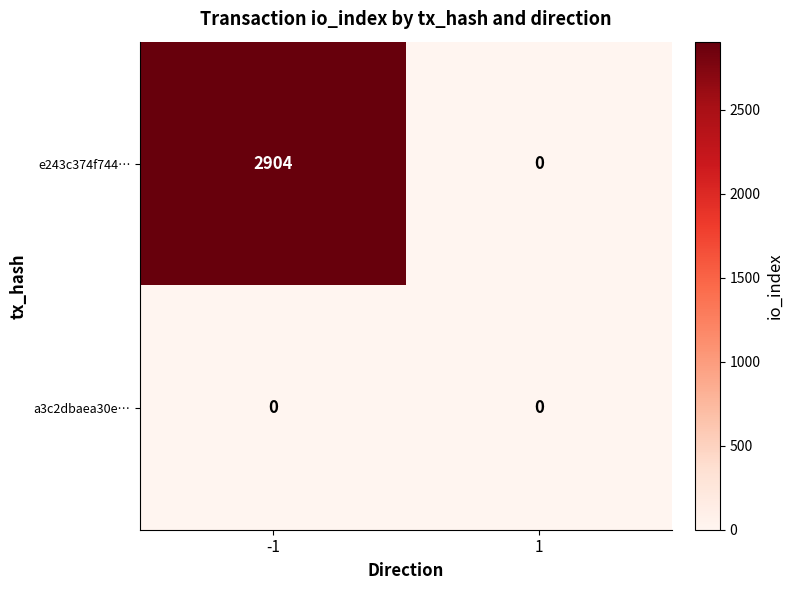

Reading left to right, list all the values displayed in this chart.

e243c374f744…: 2904	0
a3c2dbaea30e…: 0	0